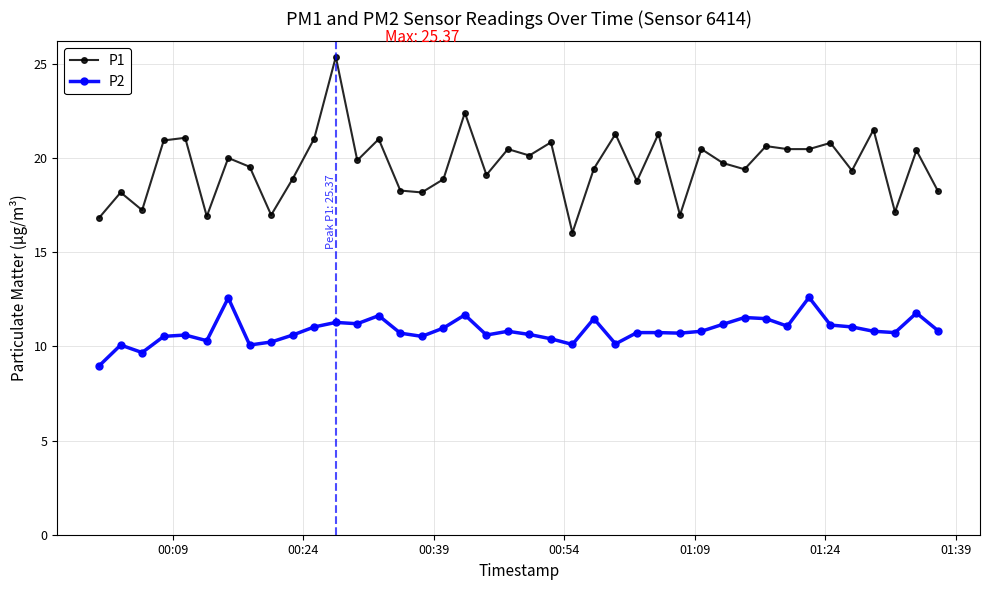

True or false: P2 and P1 cross at least once.

False